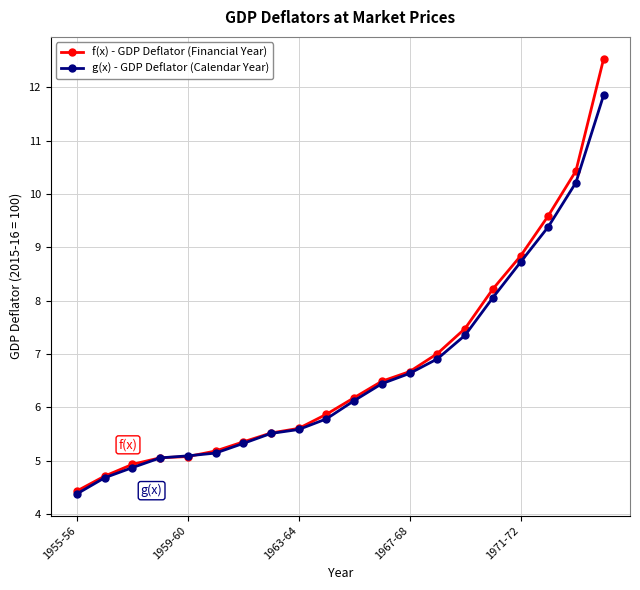

How many lines are shown in the chart?

2